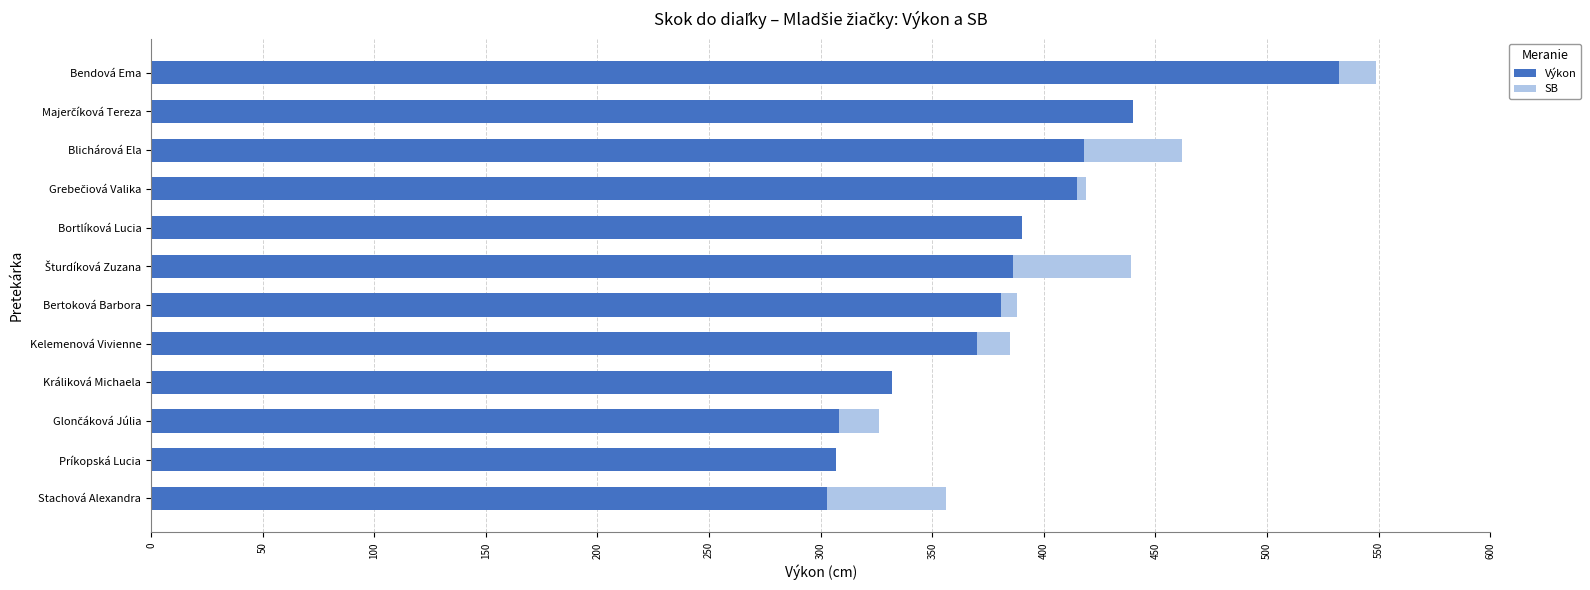

Which category has the highest value in the Výkon series?

Bendová Ema